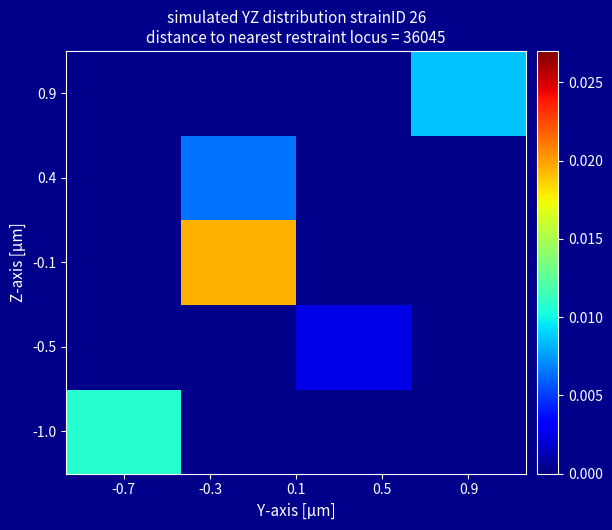

Which category has the highest value in the -1.0 series?

-0.7